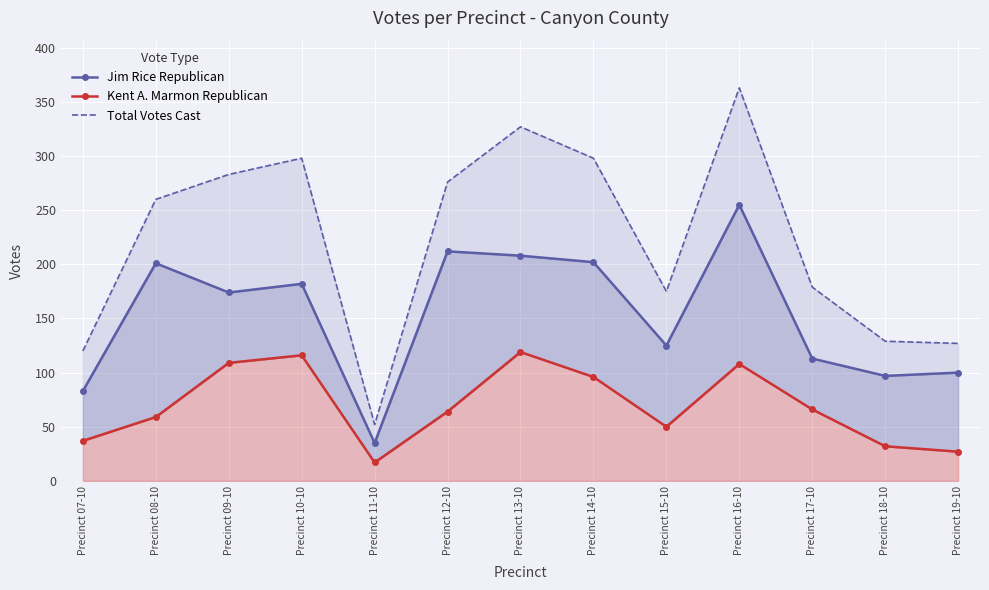

How many data points in Kent A. Marmon Republican are above 64?

6